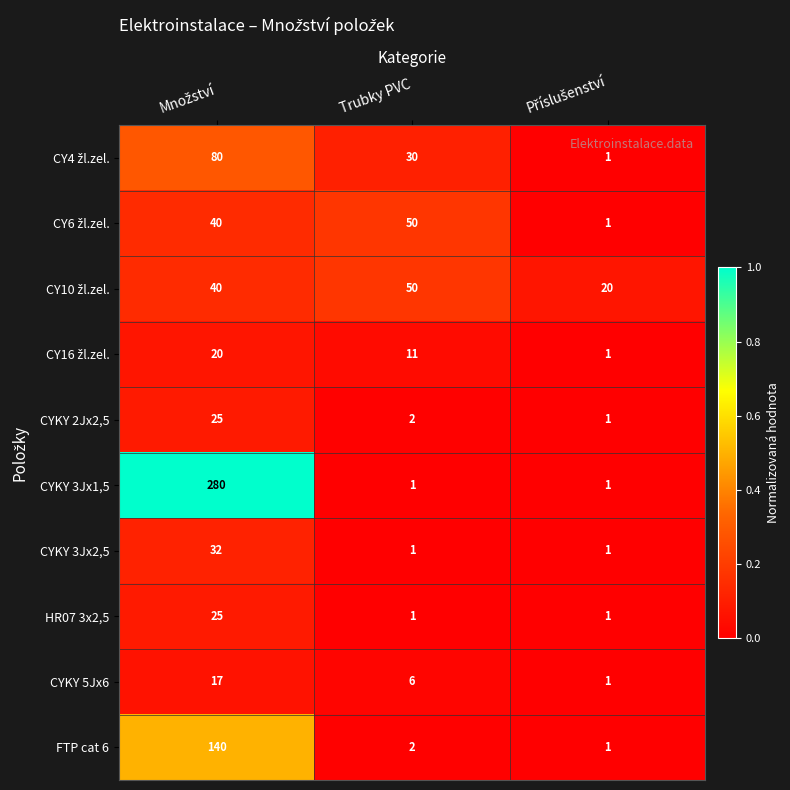

Is the value of CYKY 2Jx2,5 at Trubky PVC greater than the value of CYKY 3Jx2,5 at Trubky PVC?

Yes